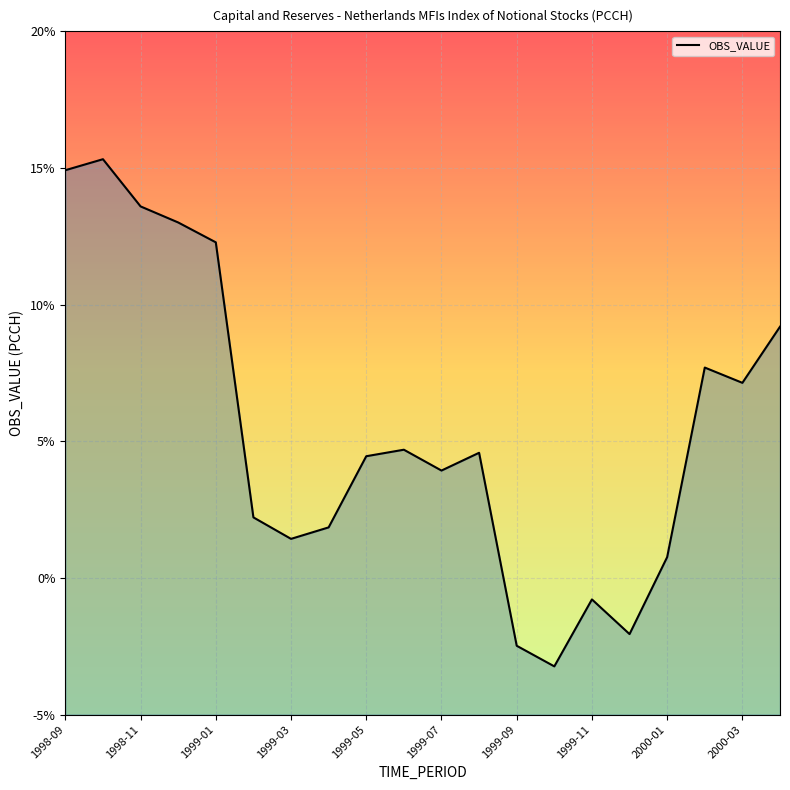

Between 1998-11 and 2000-01, which is larger?

1998-11